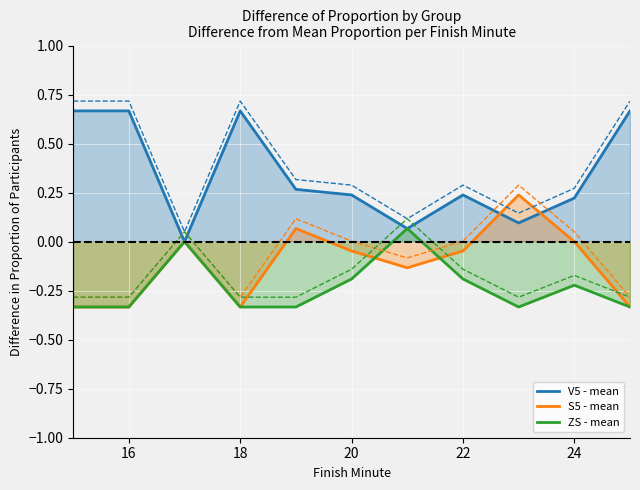

How many lines are shown in the chart?

3